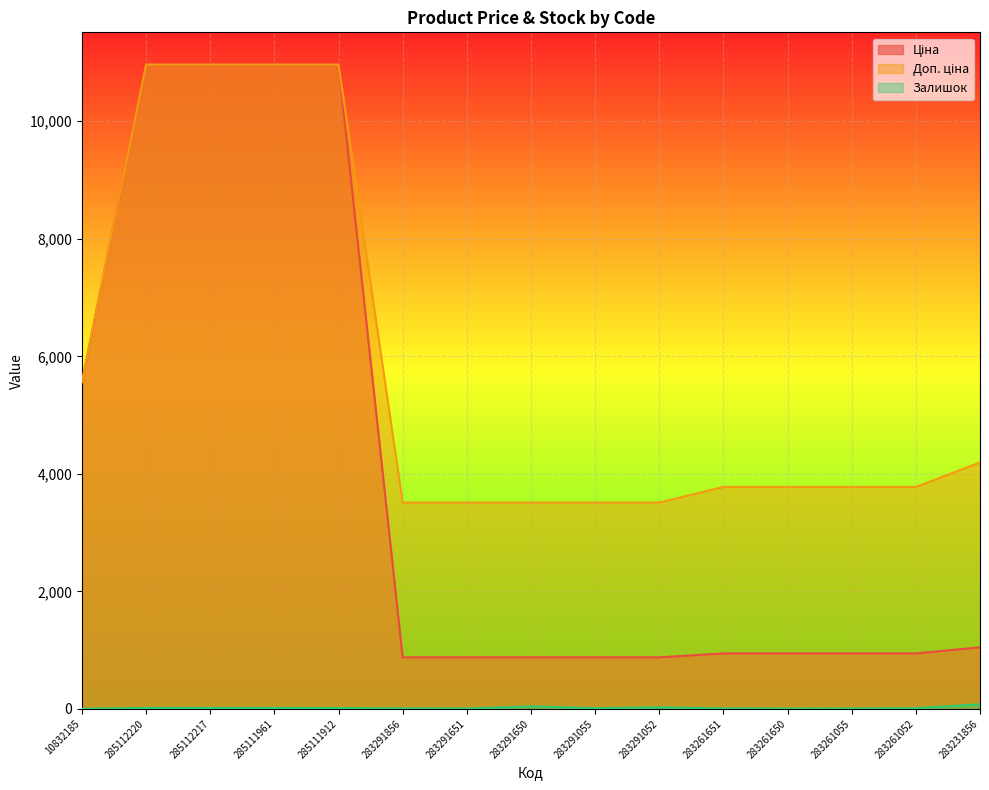

Is the value of Залишок at 283261052 greater than the value of Доп. ціна at 285111912?

No